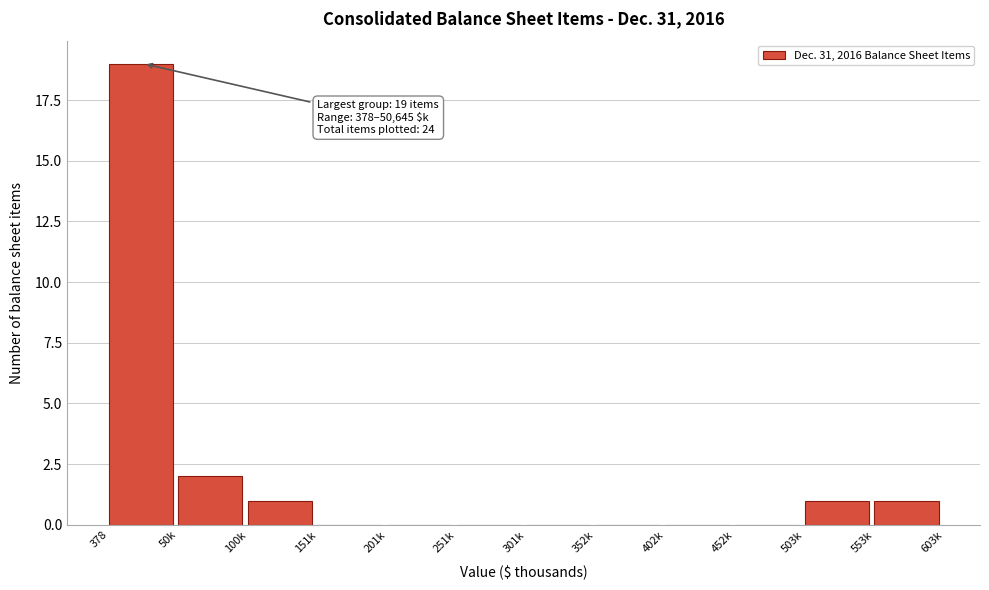

Reading left to right, extract all data points from this chart.

378=19	50k=2	100k=1	151k=0	201k=0	251k=0	301k=0	352k=0	402k=0	452k=0	503k=1	553k=1